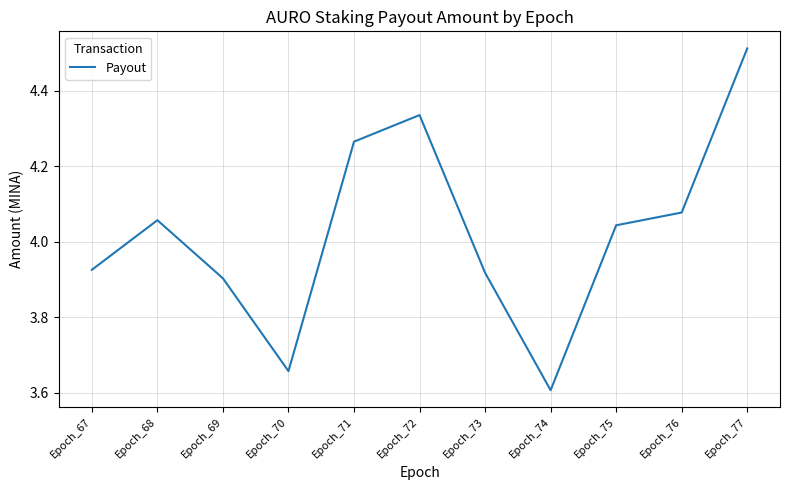

The chart shows a value of 3.9 at Epoch_67. True or false?

True